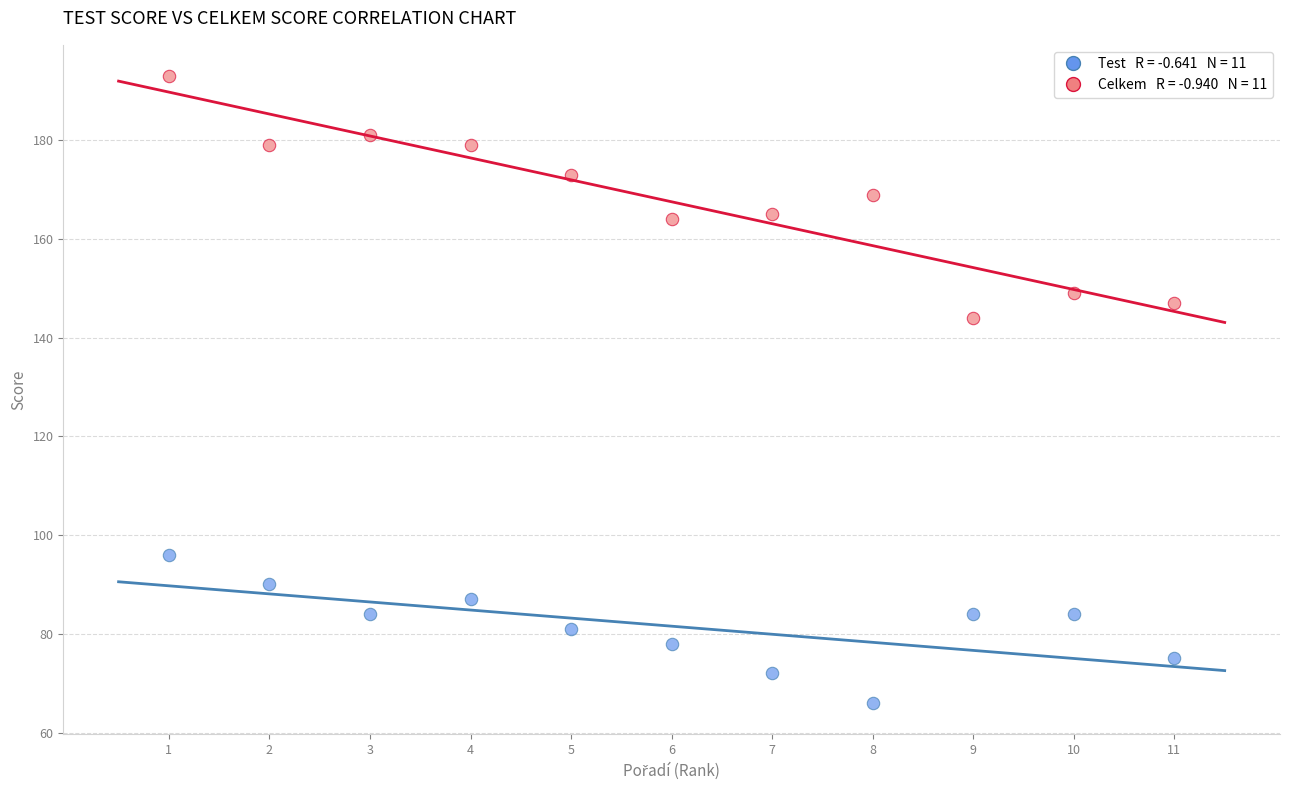

Across all series, what Y value is closest to 129?

144